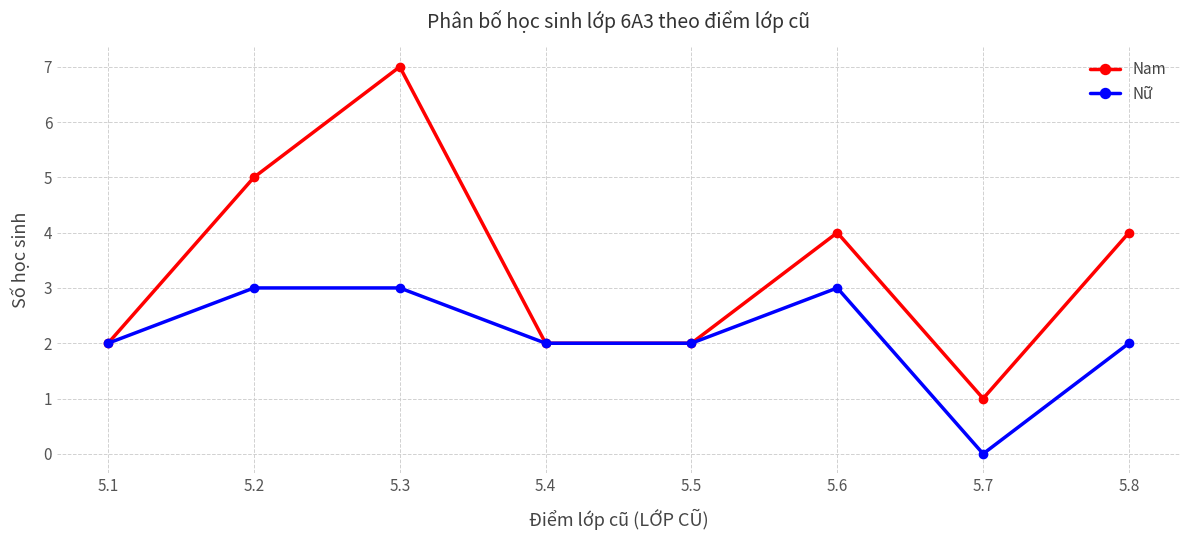

What is the difference between the maximum and second lowest values in the Nam series?

5